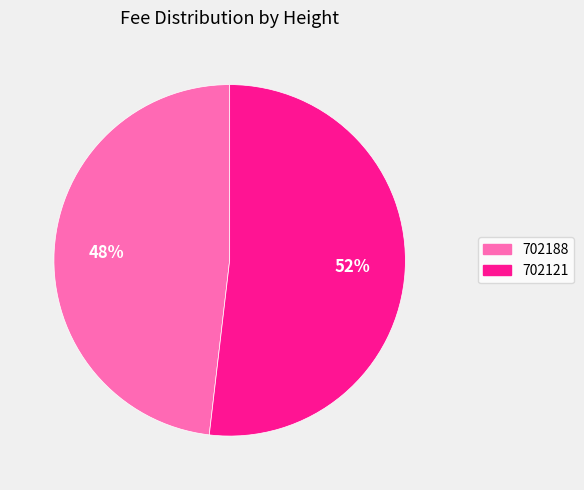

To the nearest percent, what is the combined percentage of 702188 and 702121?

100%